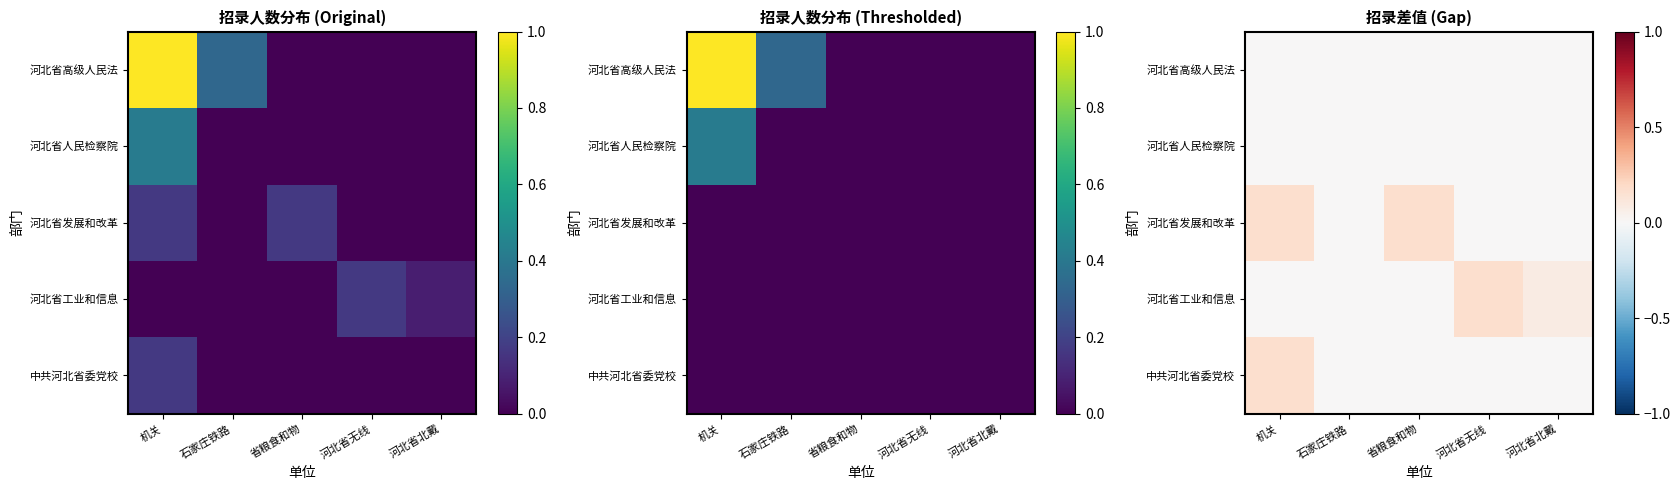

Count the 河北省工业和信息 values in the range 0 to 1.

5